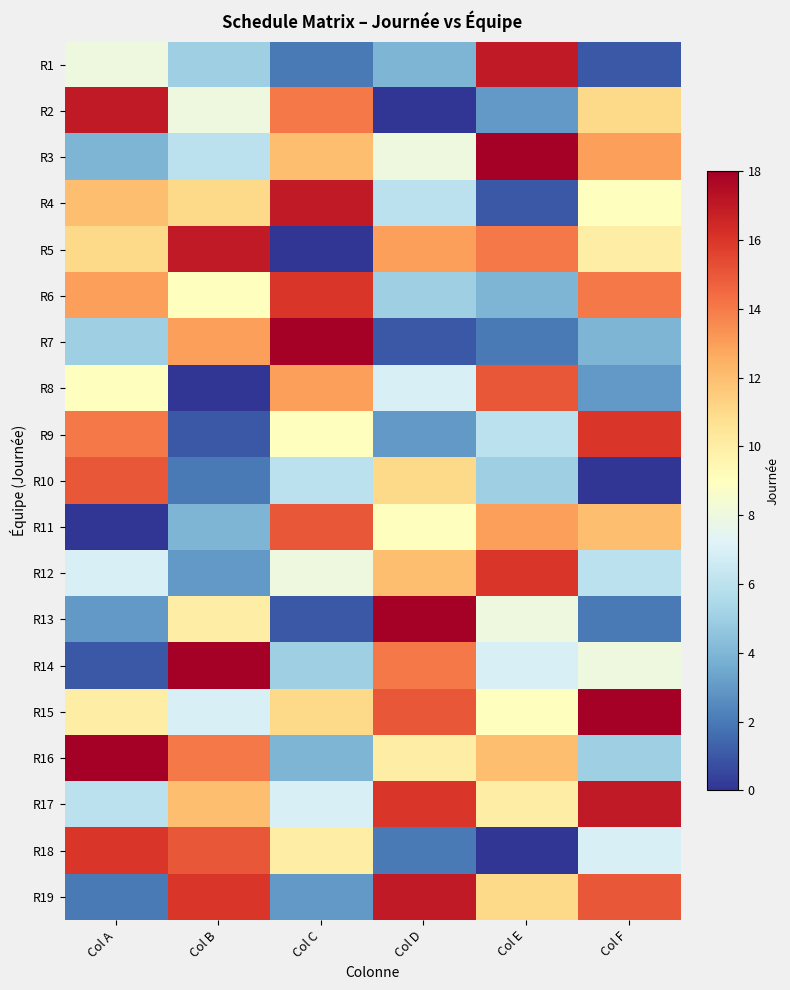

At which category is the sum across all series the highest?

Col A